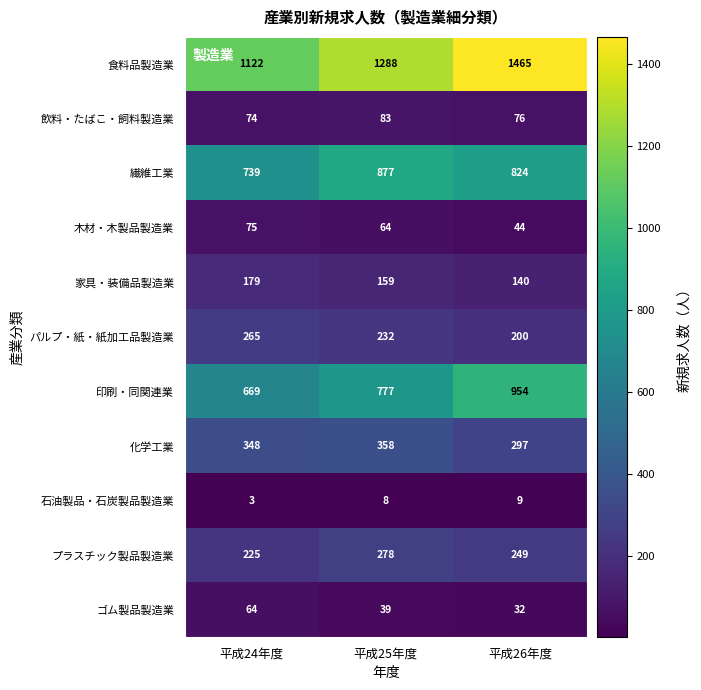

What is the average value of the 印刷・同関連業 series?

800